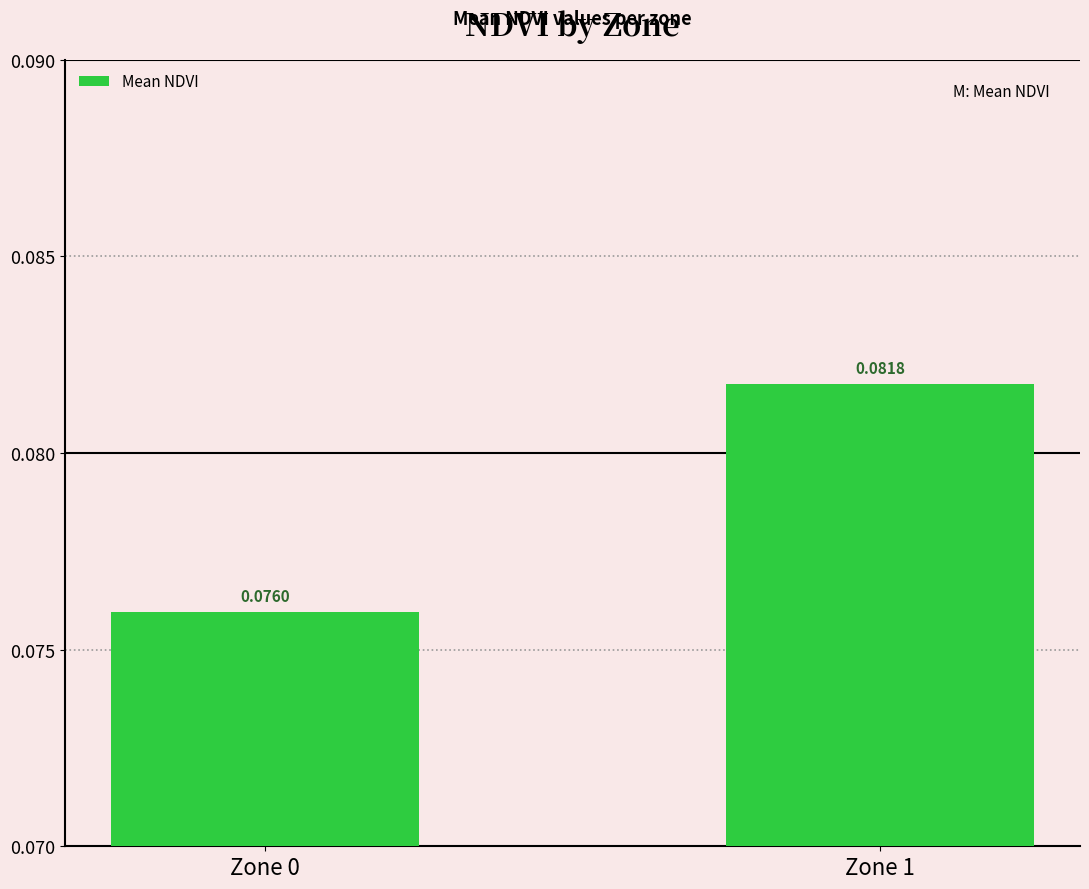

How many bars are there in total?

2